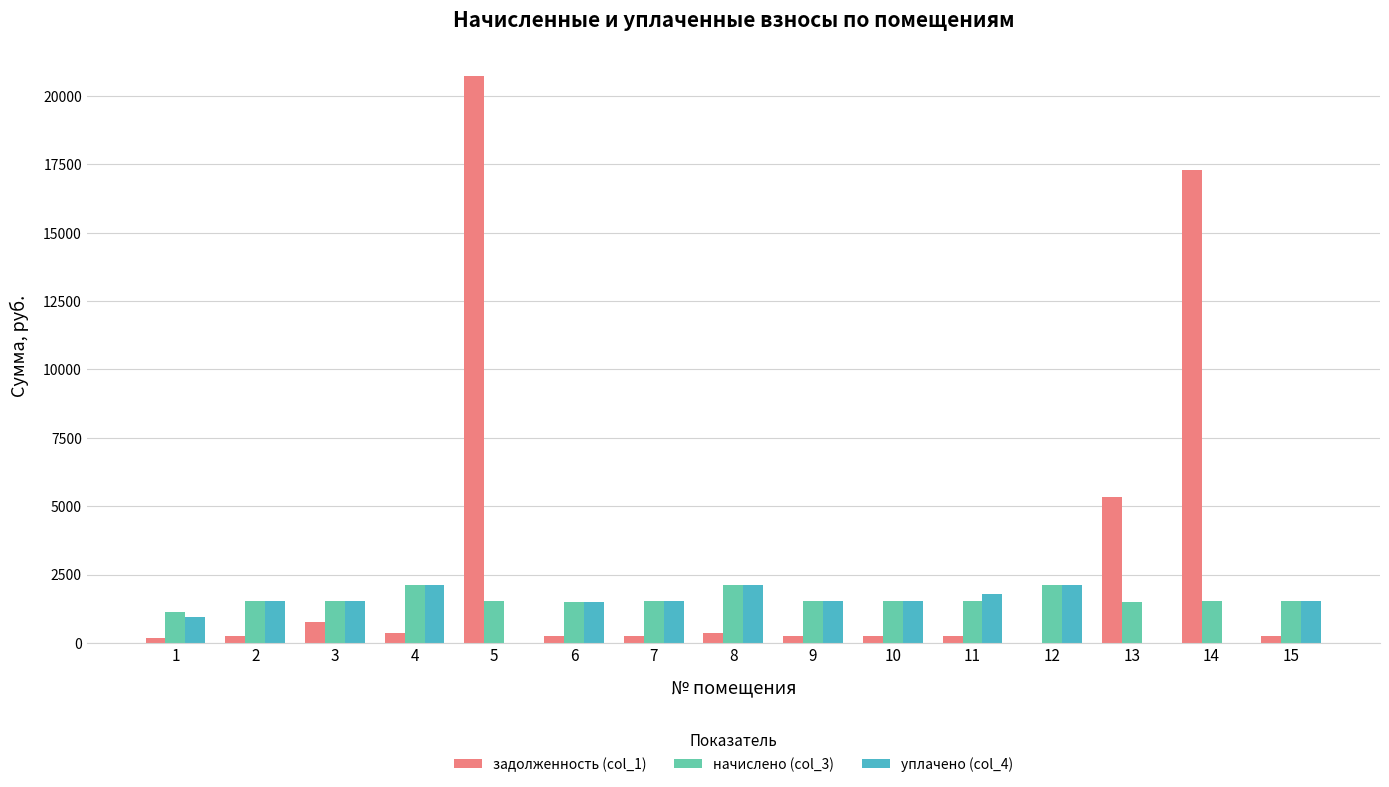

How many distinct data groups are displayed?

3